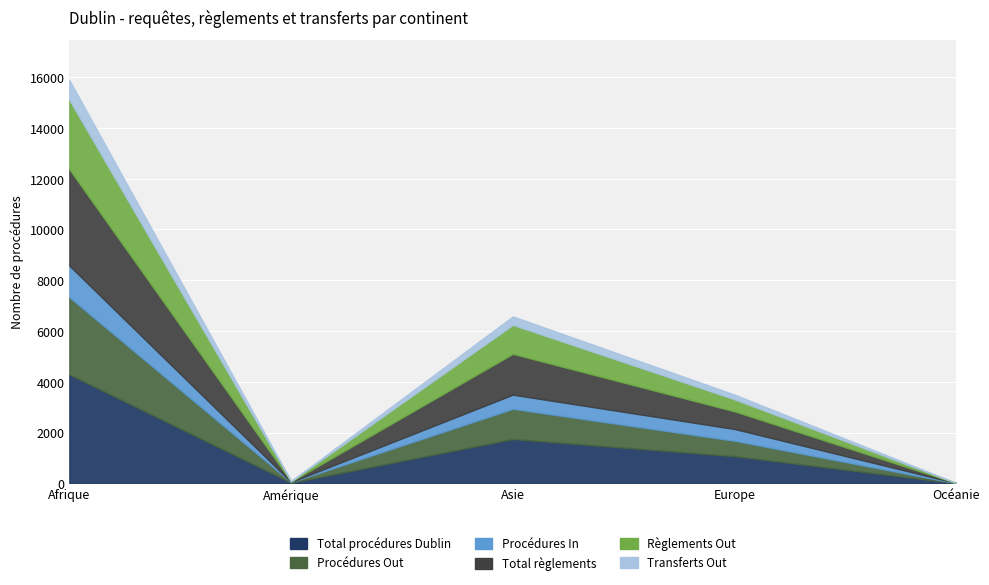

True or false: Règlements Out and Procédures Out intersect in this chart.

False